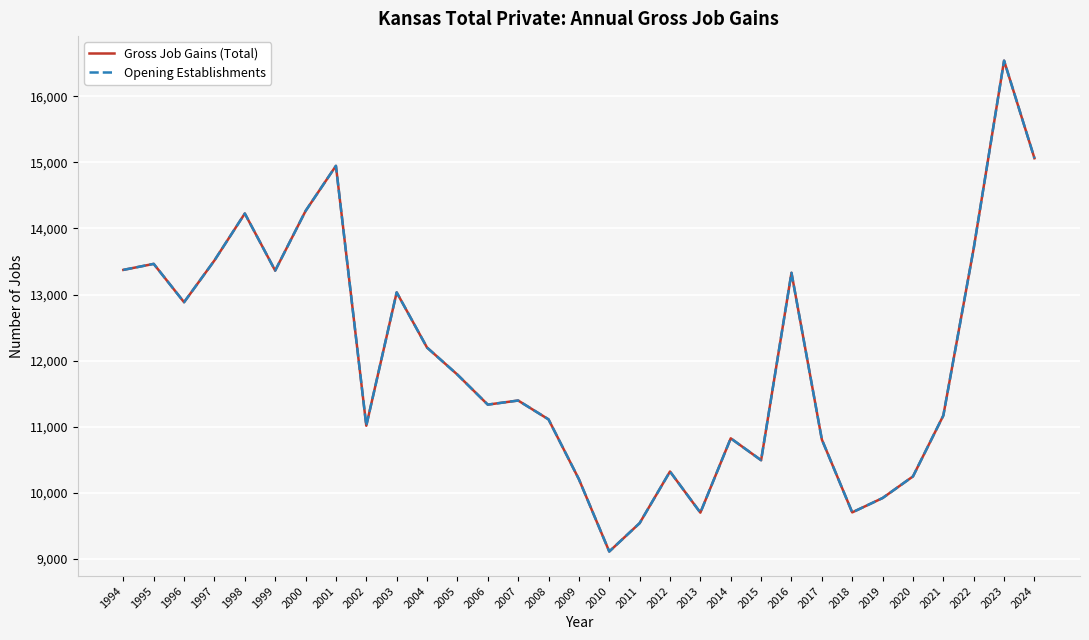

Reading left to right, what are all the values shown in this chart?

Gross Job Gains (Total): 1994=13373	1995=13464	1996=12884	1997=13516	1998=14226	1999=13362	2000=14264	2001=14947	2002=11016	2003=13033	2004=12198	2005=11789	2006=11335	2007=11397	2008=11112	2009=10207	2010=9113	2011=9542	2012=10323	2013=9701	2014=10825	2015=10494	2016=13329	2017=10807	2018=9705	2019=9922	2020=10249	2021=11170	2022=13698	2023=16538	2024=15062
Opening Establishments: 1994=13373	1995=13464	1996=12884	1997=13516	1998=14226	1999=13362	2000=14264	2001=14947	2002=11016	2003=13033	2004=12198	2005=11789	2006=11335	2007=11397	2008=11112	2009=10207	2010=9113	2011=9542	2012=10323	2013=9701	2014=10825	2015=10494	2016=13329	2017=10807	2018=9705	2019=9922	2020=10249	2021=11170	2022=13698	2023=16538	2024=15062